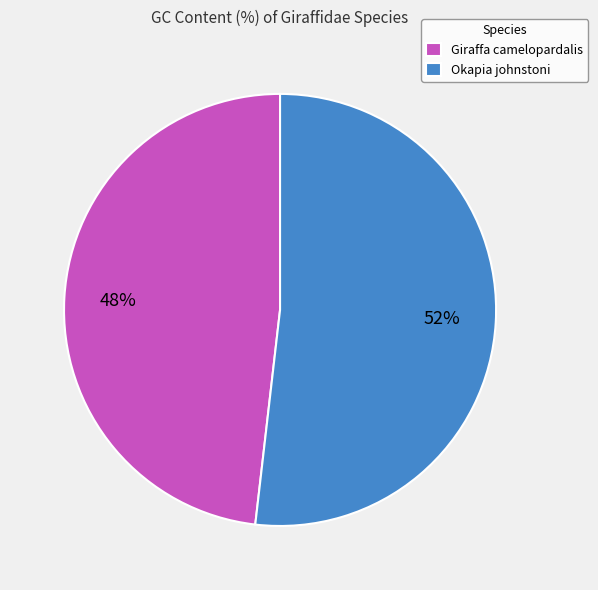

To the nearest percent, what percentage of the pie is Okapia johnstoni?

52%